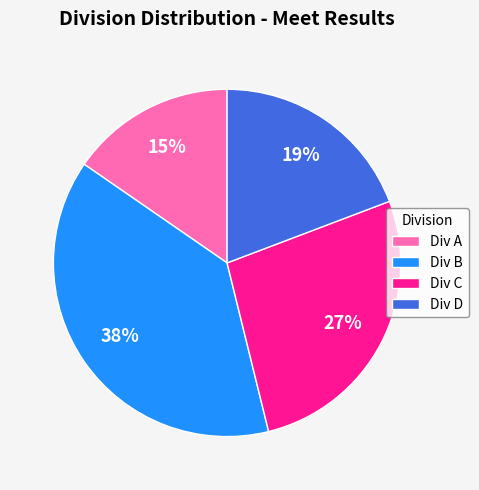

Is there any slice that represents more than half of the pie?

No